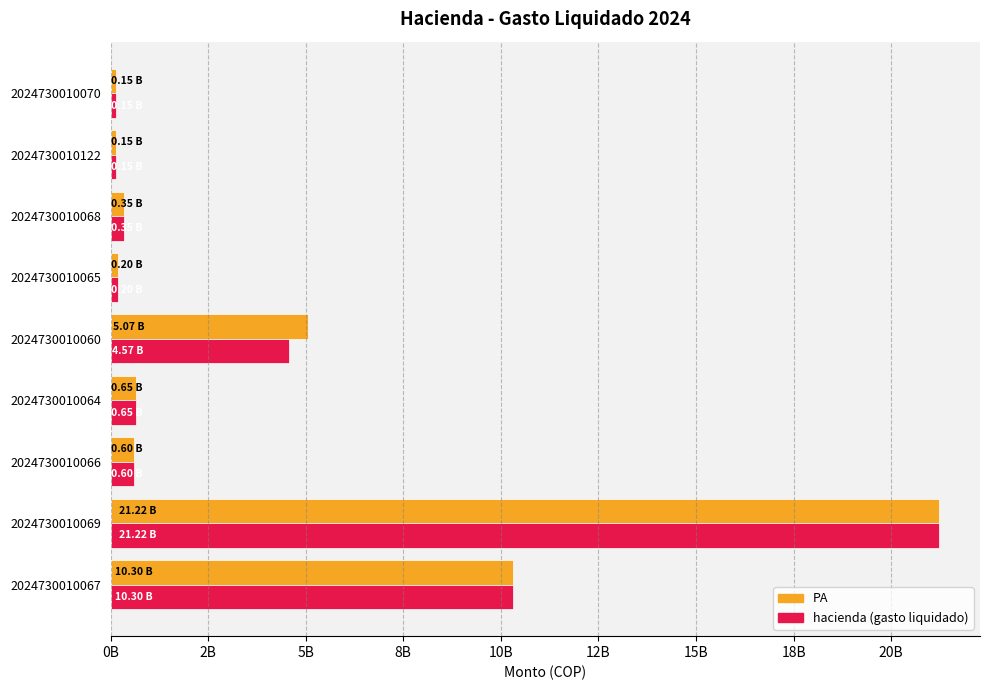

Reading left to right, what are all the values shown in this chart?

PA: 10300000000	21216035052	600000000	650000000	5066300000	200000000	350000000	150000000	150000000
hacienda (gasto liquidado): 10300000000	21216035052	600000000	650000000	4566300000	200000000	350000000	150000000	150000000